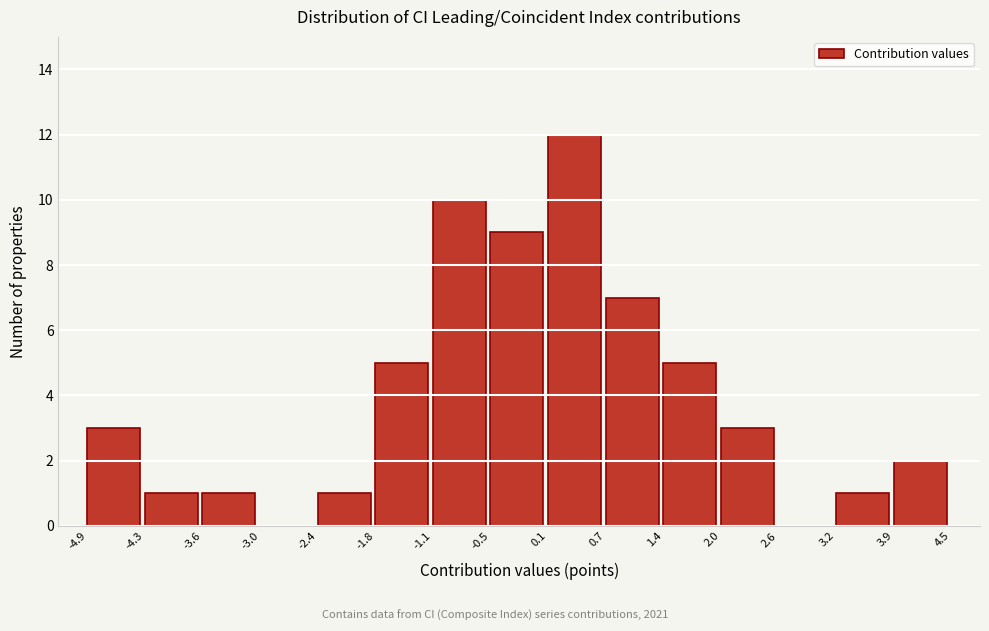

Which range on the x-axis has the tallest bar?

0.1 to 0.7